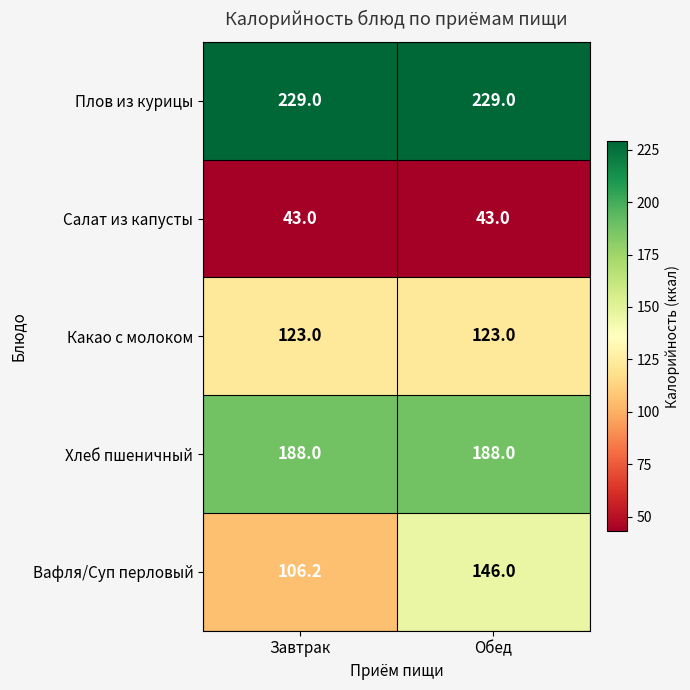

Count the number of data series in this chart.

5